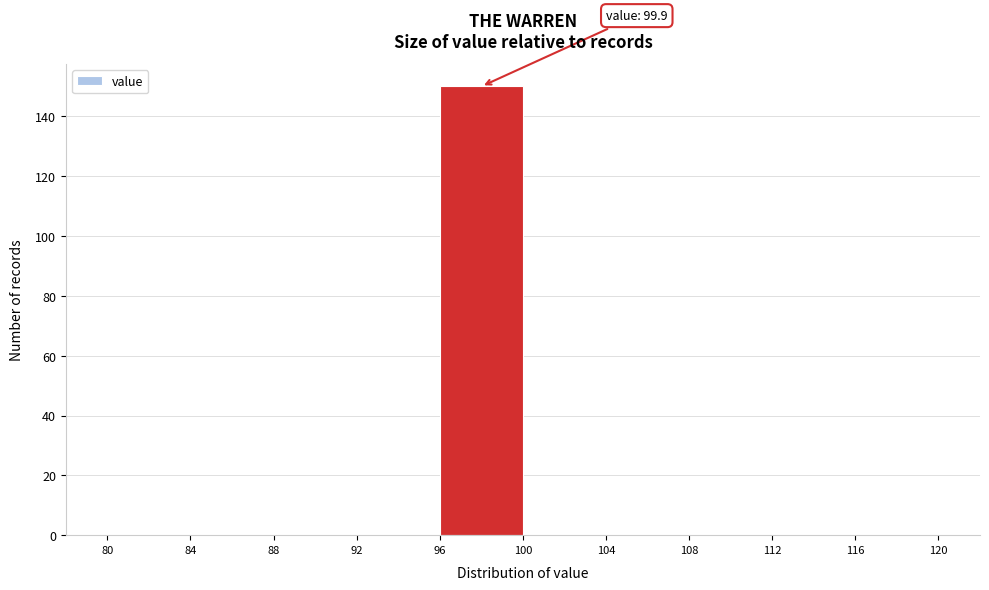

Which range on the x-axis has the tallest bar?

96 to 100